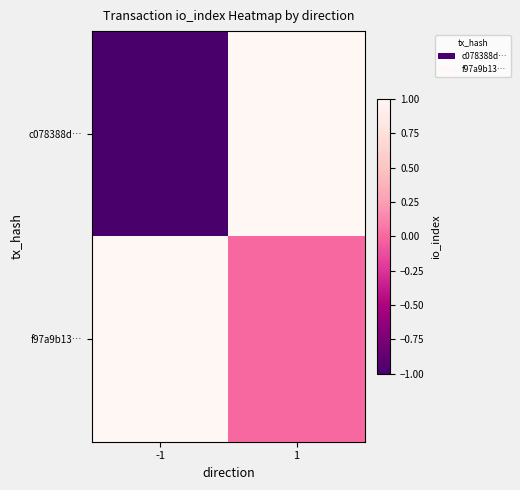

What is the difference between the highest and lowest values at 1?

1